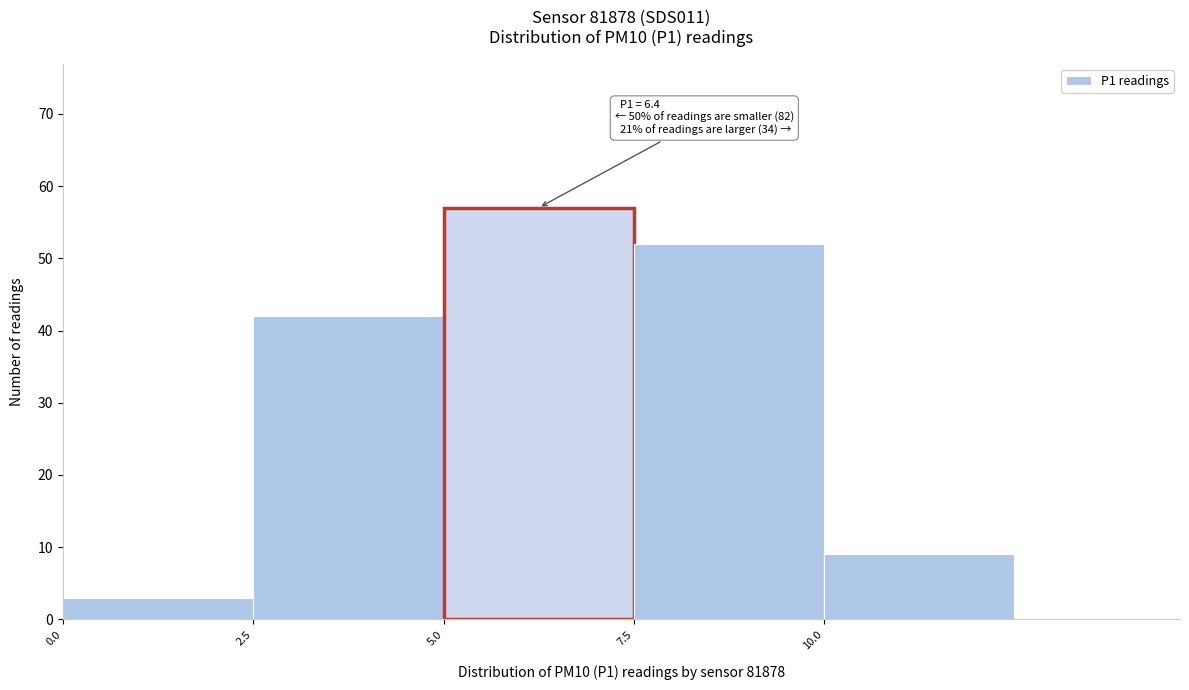

Over which range of the x-axis is the bar tallest?

5.0 to 7.5